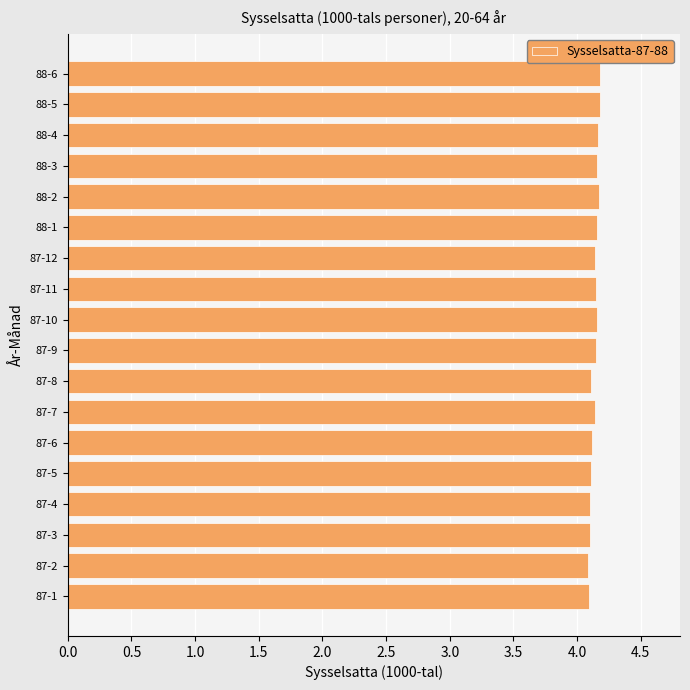

Approximately how many times larger is the value at 88-5 compared to 87-10?

1.0